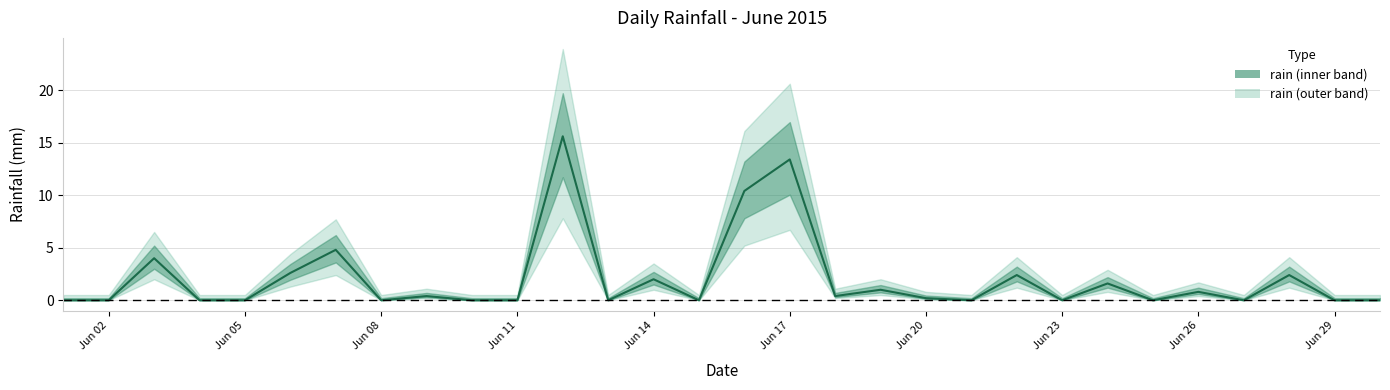

Does the chart display data point markers on the line(s)?

No